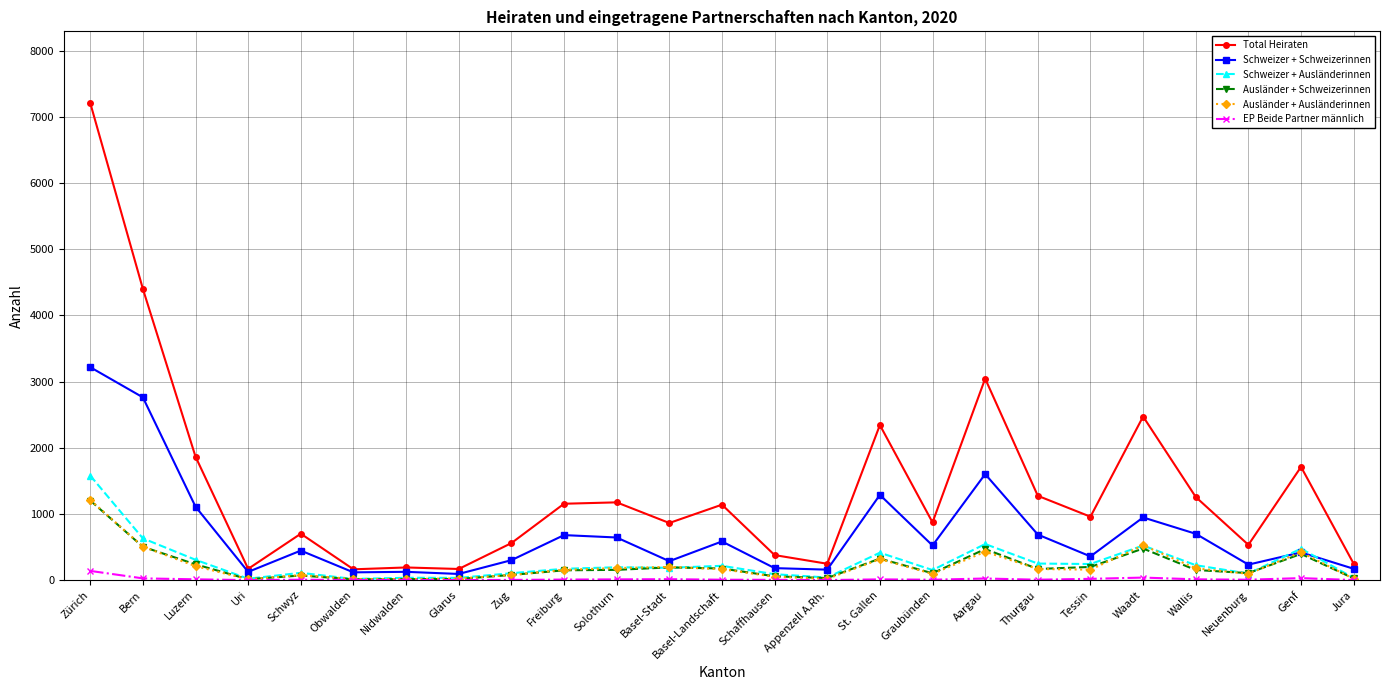

What is the label of the 25th point from the left?

Jura